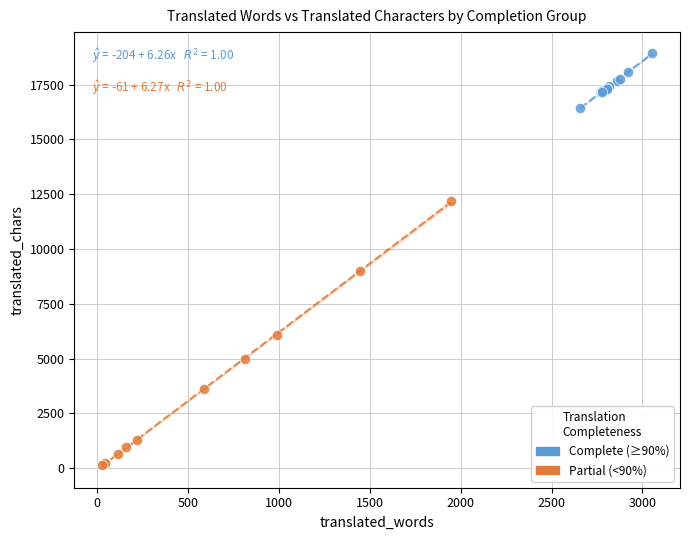

What are all the series names shown in the legend?

Complete (≥90%), Partial (<90%)